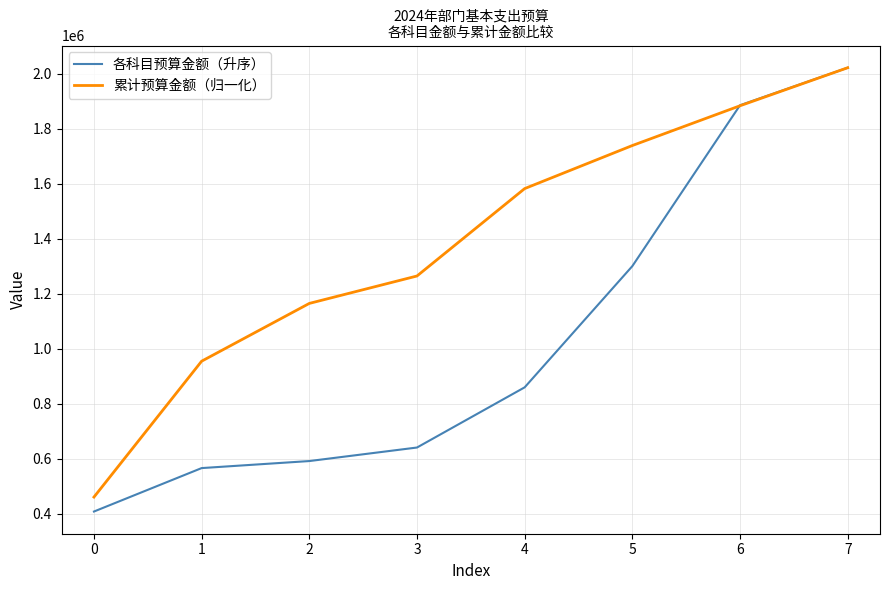

True or false: 累计预算金额（归一化） has a value of 615250.7 at 0.

False